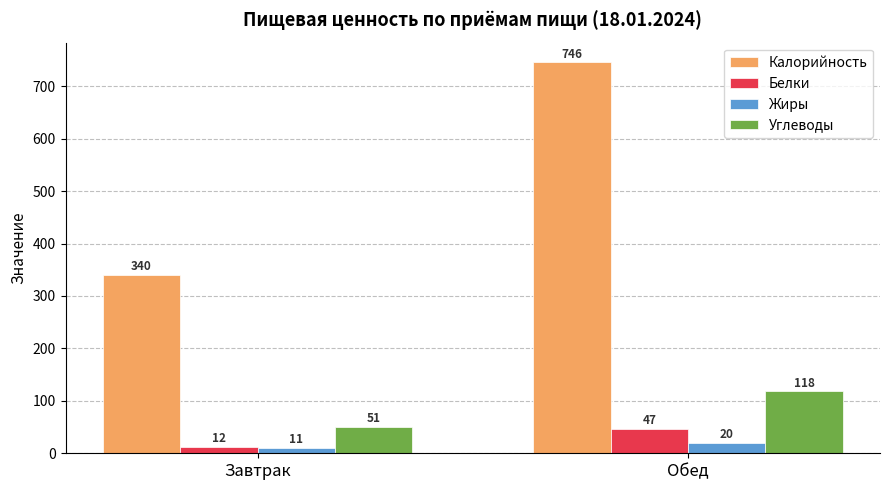

How many distinct data groups are displayed?

4